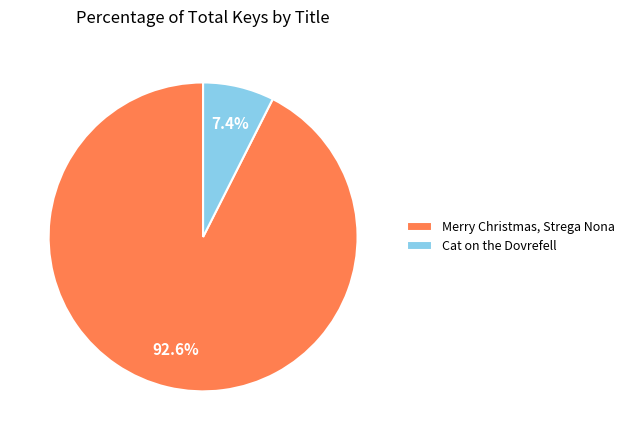

Is there a majority slice in this chart?

Yes